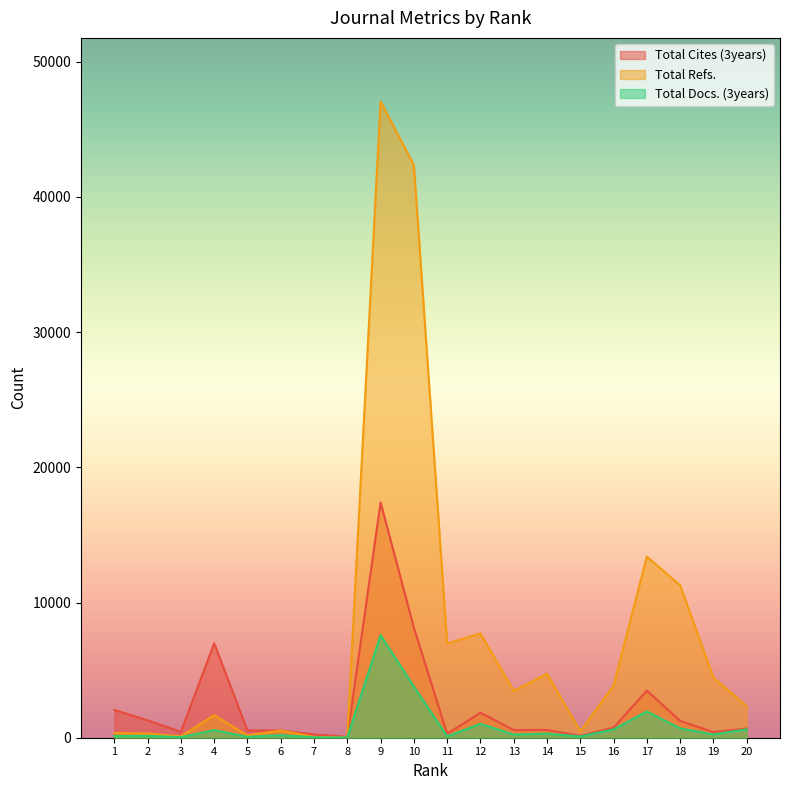

Which series has the largest total across all categories?

Total Refs.